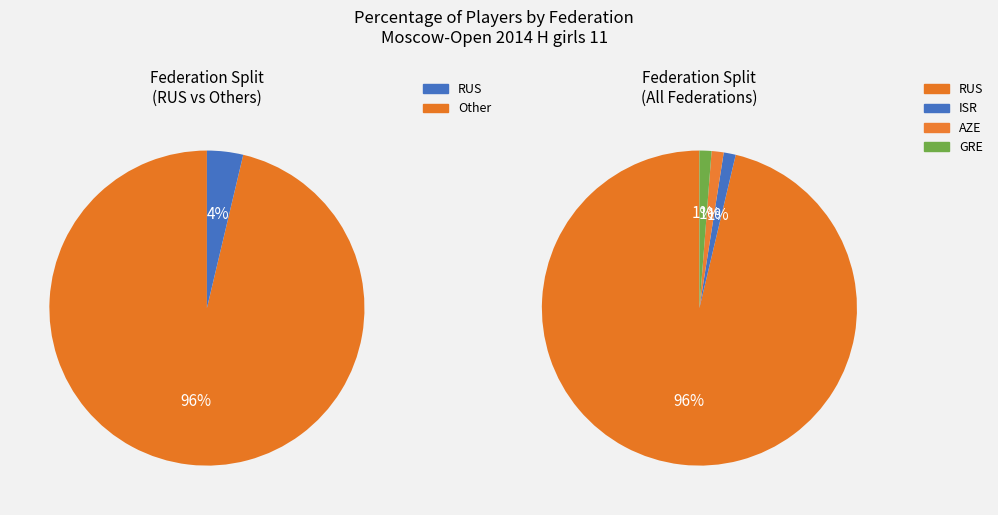

The ISR slice represents 8% of the pie. True or false?

False